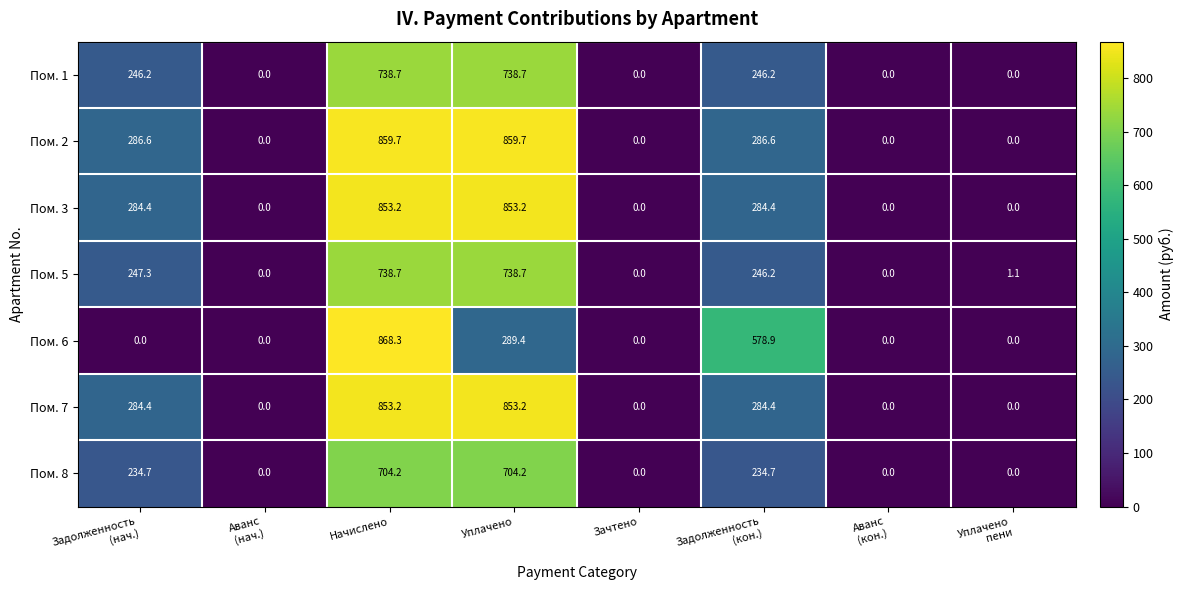

How many values in the Пом. 3 series are below 284?

4